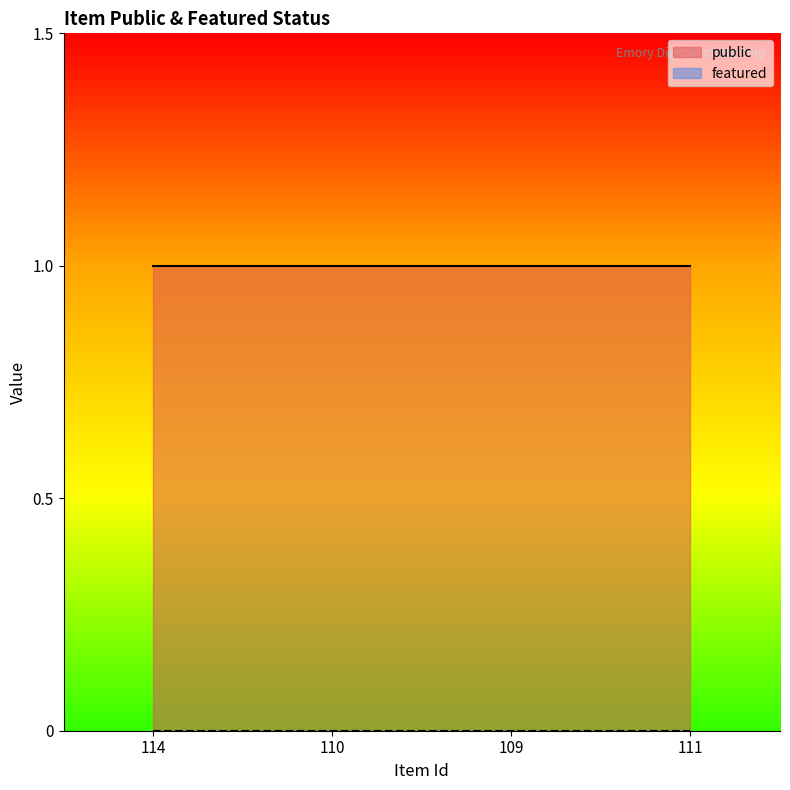

What is the highest value of the public series?

1